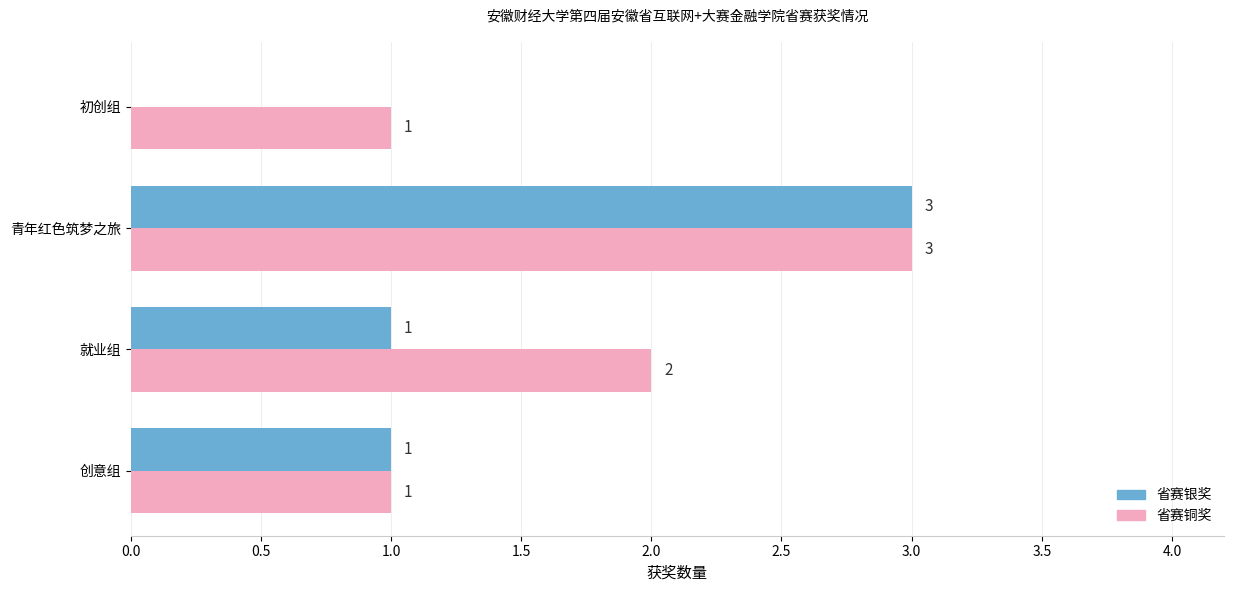

At which category is the sum across all series the highest?

青年红色筑梦之旅